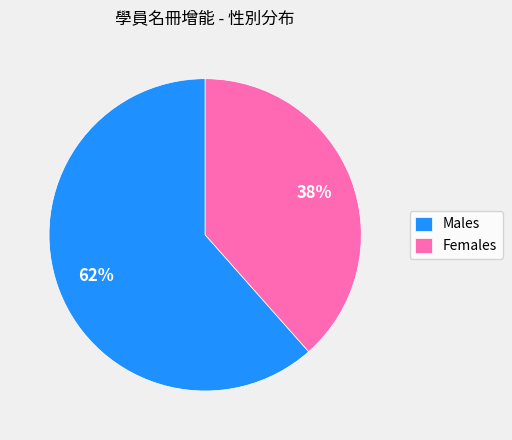

The Males slice represents 62% of the pie. True or false?

True